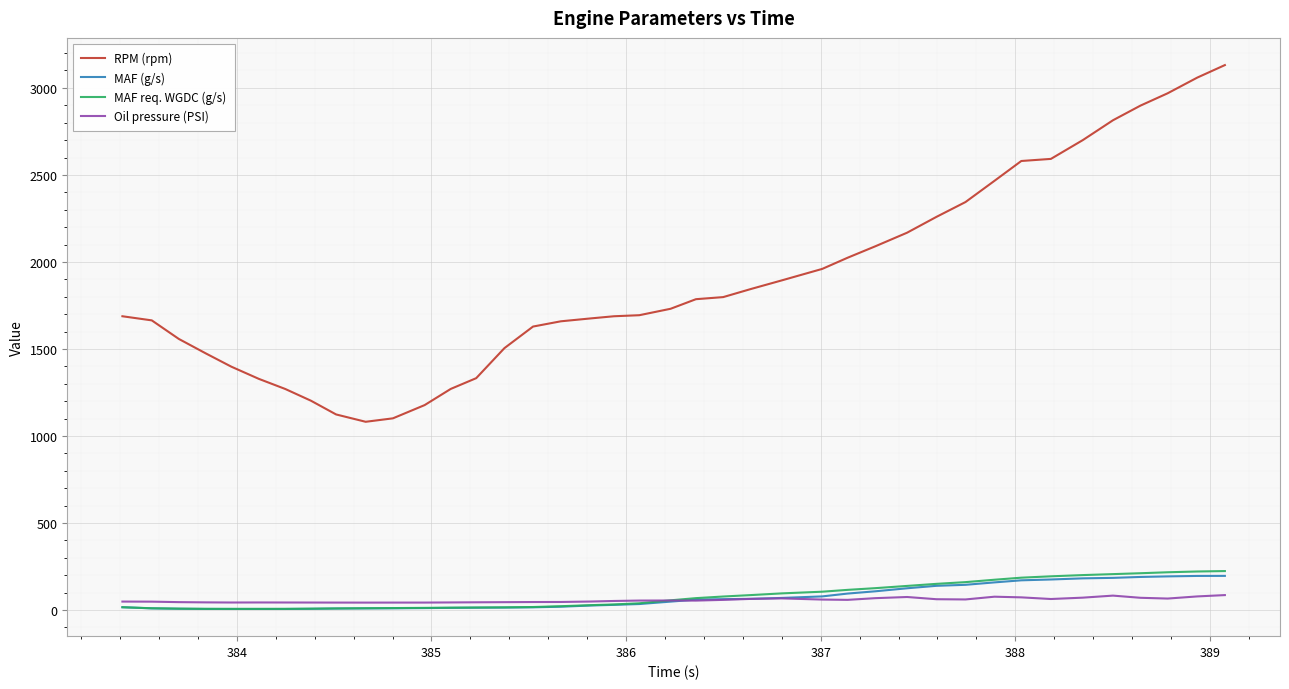

What is the average value of the MAF req. WGDC (g/s) series?

82.9